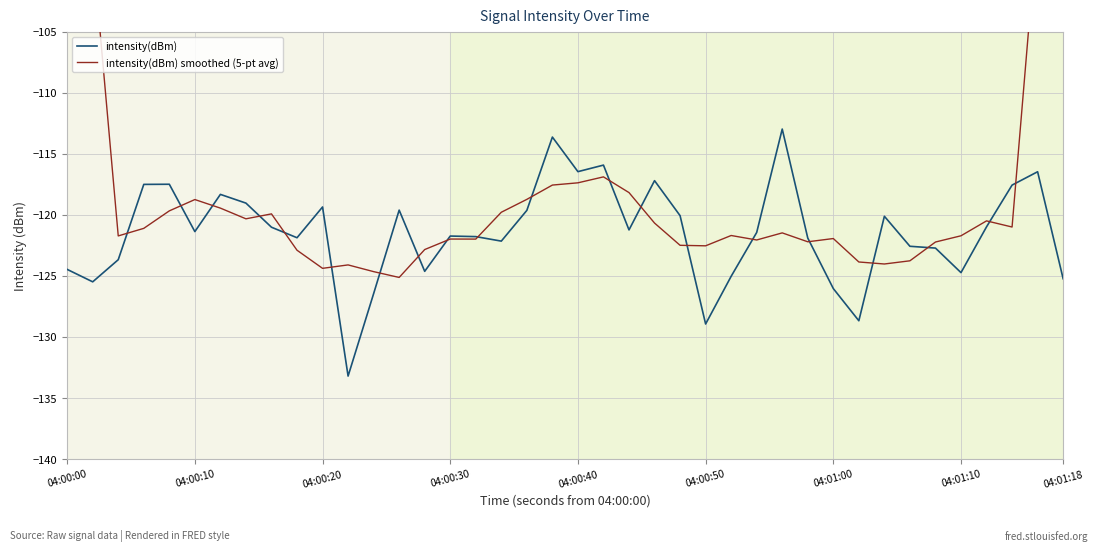

Reading left to right, transcribe all the data shown in this chart.

intensity(dBm): -124.5	-125.5	-123.7	-117.5	-117.5	-121.4	-118.3	-119.0	-121.0	-121.9	-119.4	-133.2	-126.5	-119.6	-124.6	-121.7	-121.8	-122.2	-119.6	-113.6	-116.5	-115.9	-121.2	-117.2	-120.1	-128.9	-125.0	-121.4	-113.0	-121.9	-126.0	-128.7	-120.1	-122.6	-122.7	-124.7	-121.0	-117.6	-116.5	-125.2
intensity(dBm) smoothed (5-pt avg): -74.7	-98.2	-121.7	-121.1	-119.7	-118.8	-119.5	-120.3	-119.9	-122.9	-124.4	-124.1	-124.7	-125.1	-122.8	-122.0	-122.0	-119.8	-118.7	-117.6	-117.4	-116.9	-118.2	-120.7	-122.5	-122.5	-121.7	-122.1	-121.5	-122.2	-121.9	-123.9	-124.0	-123.8	-122.2	-121.7	-120.5	-121.0	-96.1	-71.9